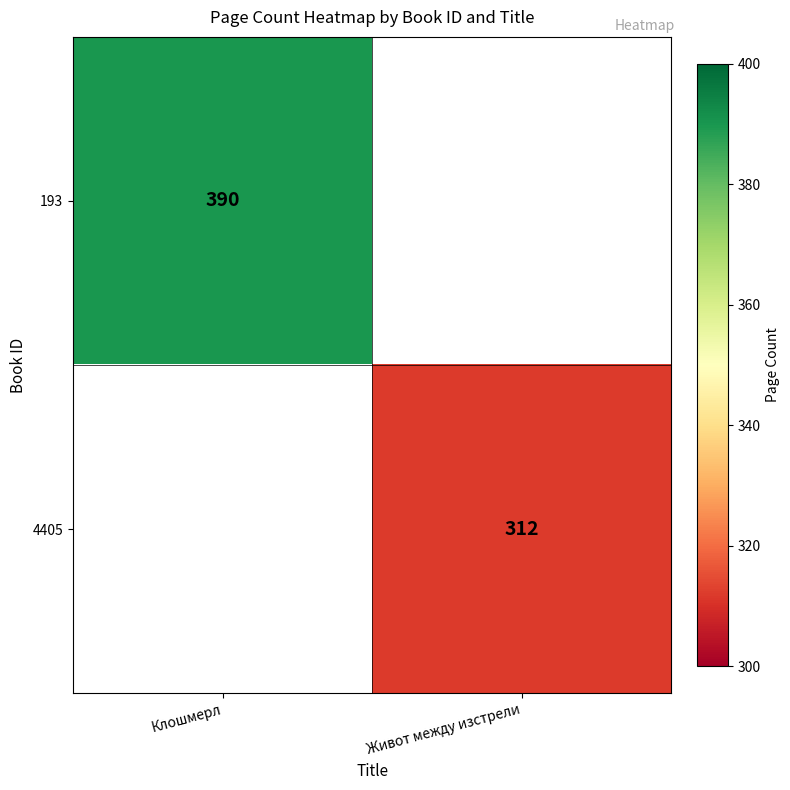

At how many categories does at least one series exceed 53?

2